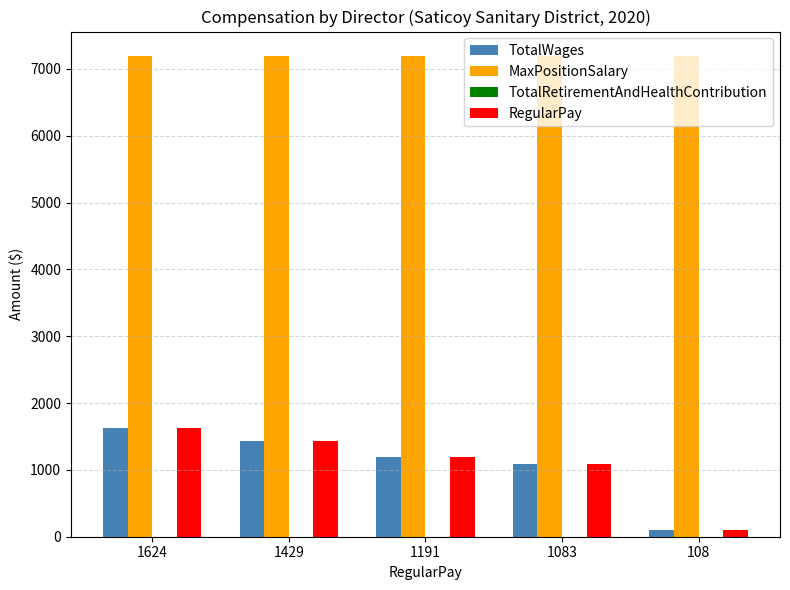

How many groups of bars are there?

5